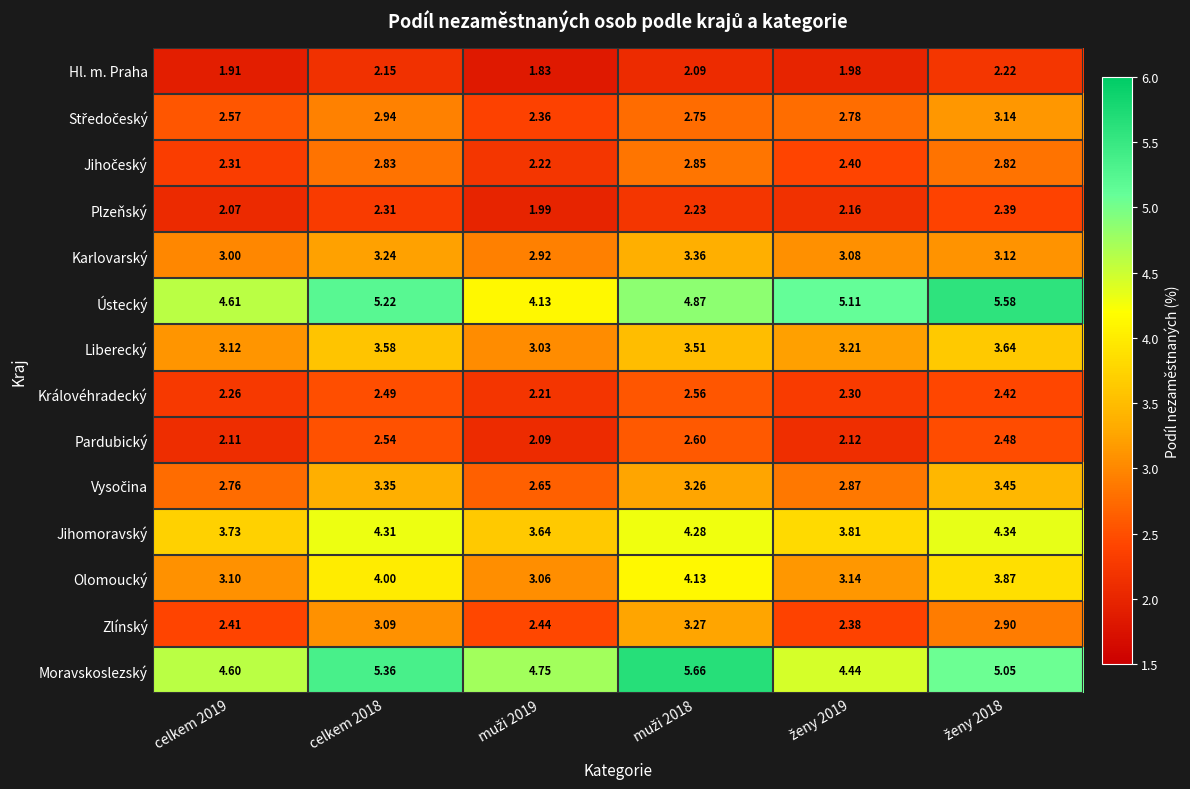

Which series has the largest range (max minus min)?

Ústecký